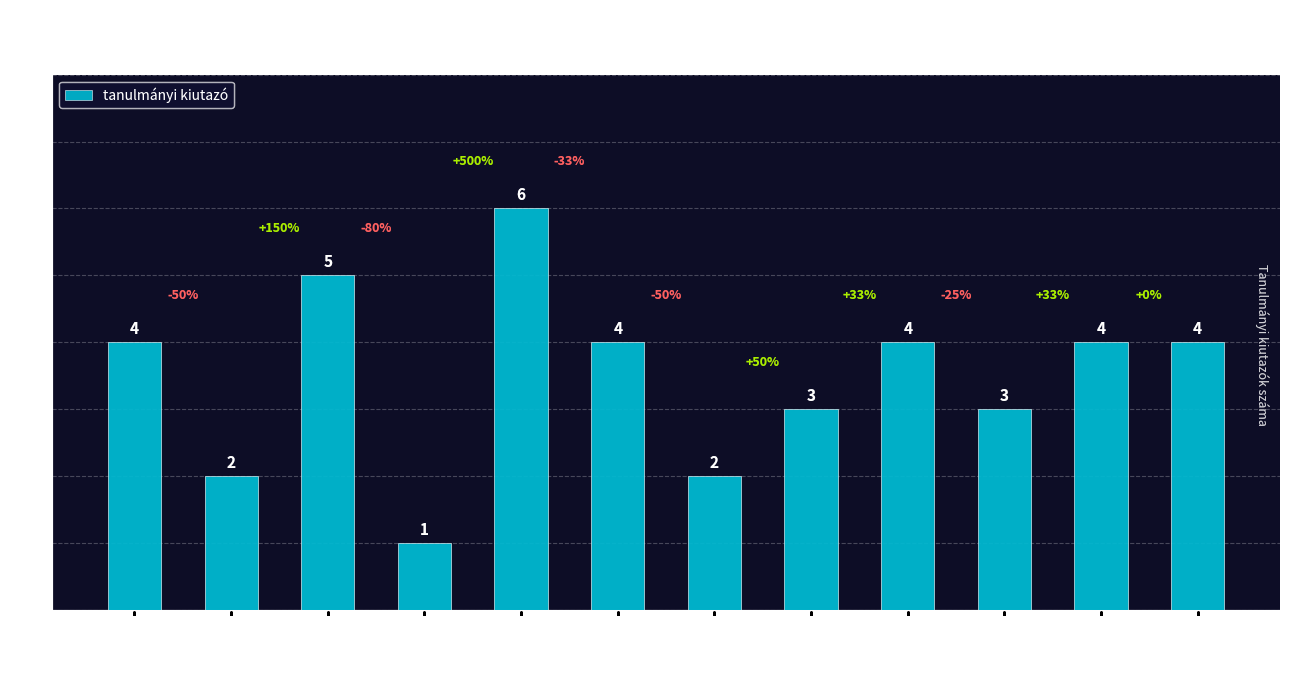

What is the minimum value shown in the chart?

1